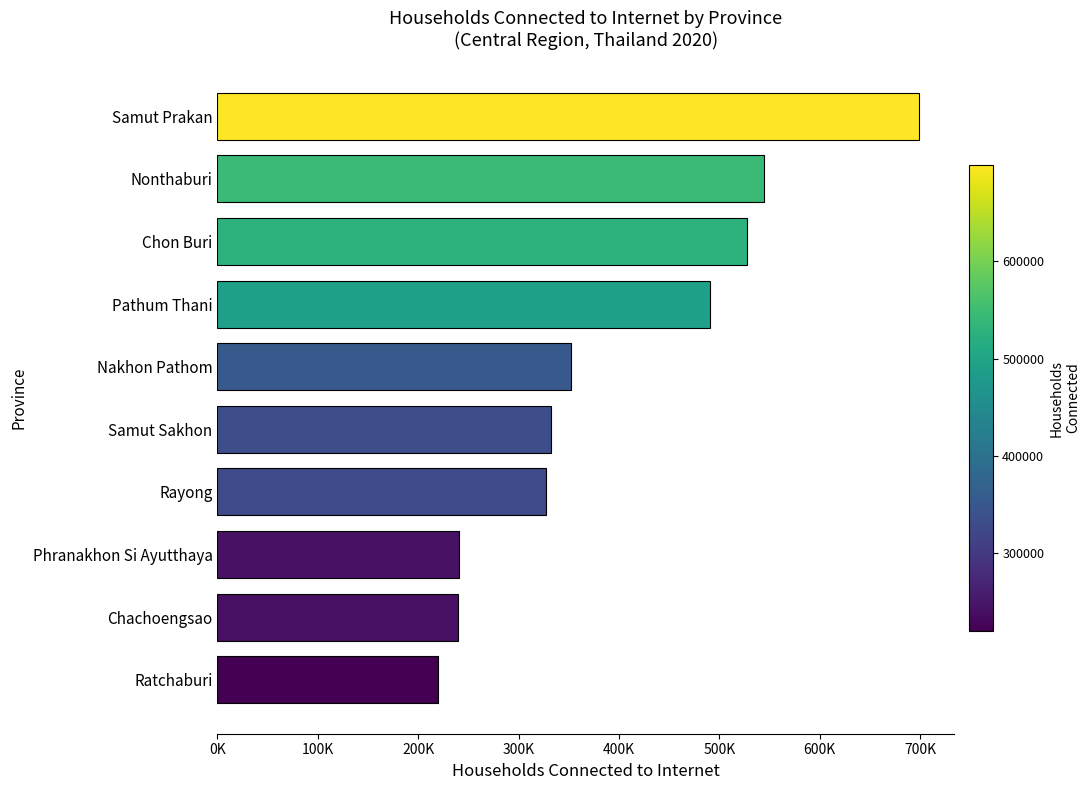

What is the difference between the maximum and minimum values?

478807